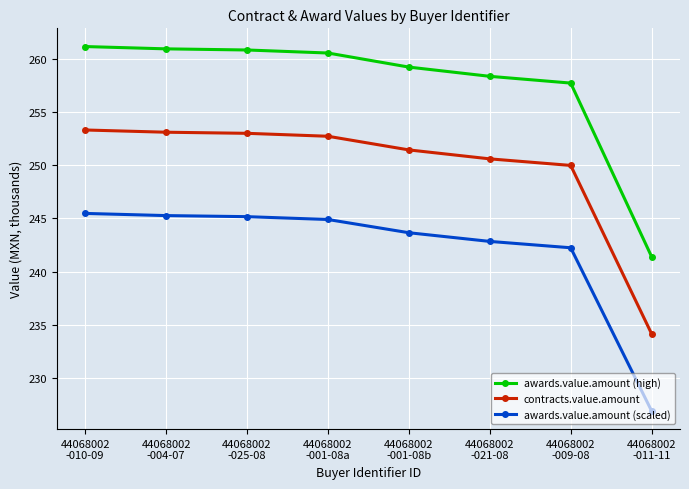

What is the label of the 1st point from the right?

44068002
-011-11